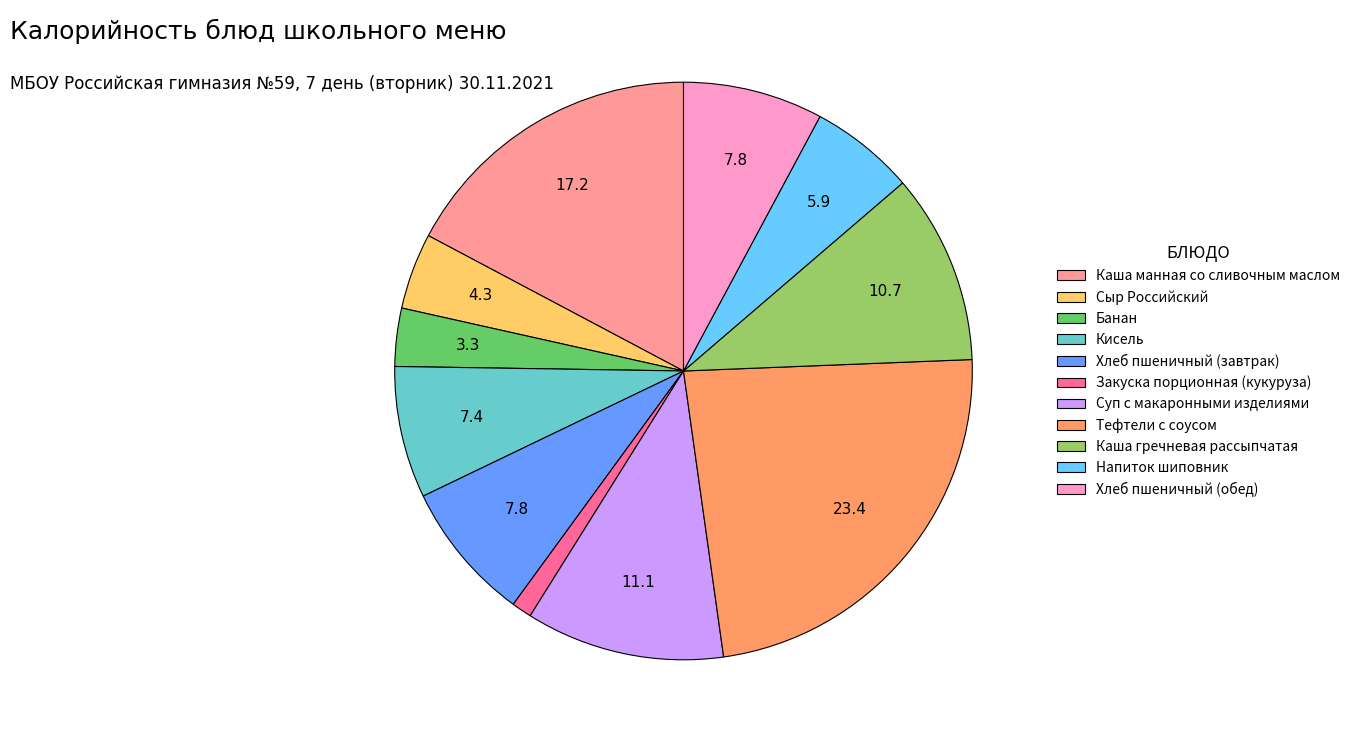

Is it true that Закуска порционная (кукуруза) is 7% of the pie?

False